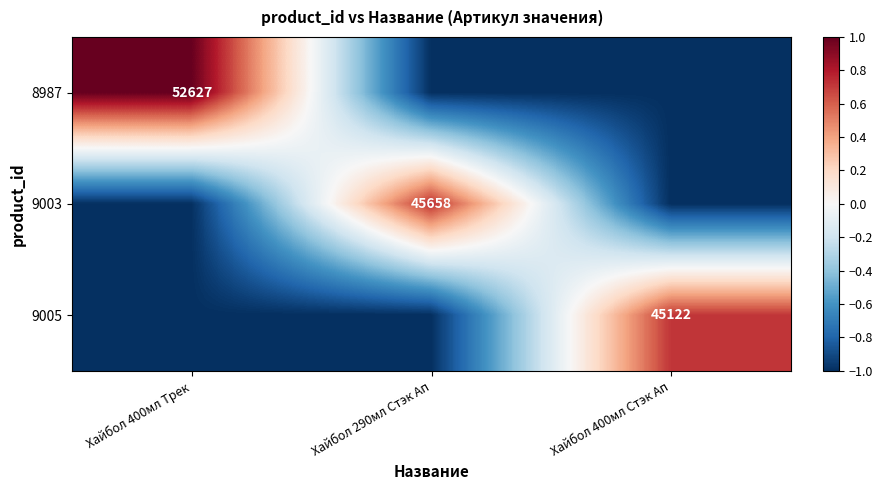

The value of 9005 at Хайбол 400мл Стэк Ап is 20024. True or false?

False